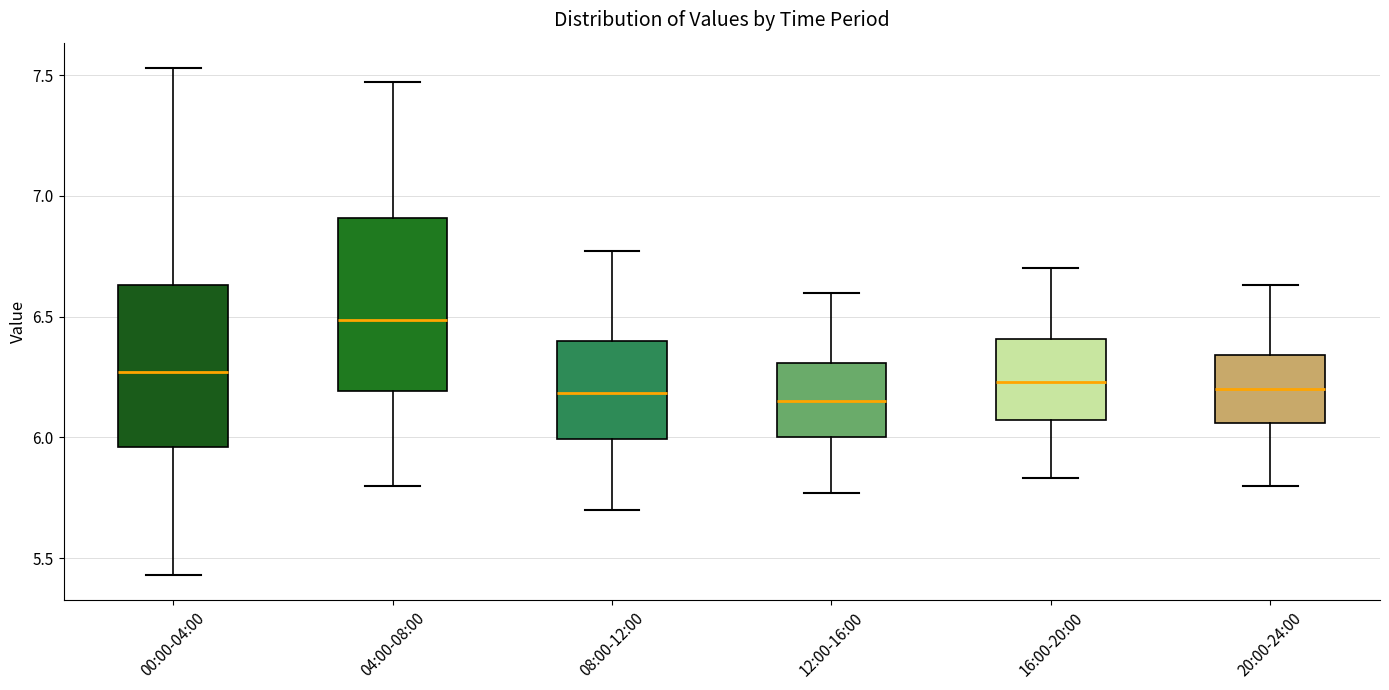

Reading left to right, transcribe this box plot: for each box, give where its median line is, the range the box spans, and where its two whiskers end, as read against the y-axis. The values are not printed on the chart, so give them approximately, as read against the axis.

00:00-04:00: median 6.25, box 5.95 to 6.65, whiskers 5.45 to 7.55
04:00-08:00: median 6.50, box 6.20 to 6.90, whiskers 5.80 to 7.45
08:00-12:00: median 6.20, box 6.00 to 6.40, whiskers 5.70 to 6.75
12:00-16:00: median 6.15, box 6.00 to 6.30, whiskers 5.75 to 6.60
16:00-20:00: median 6.25, box 6.05 to 6.40, whiskers 5.85 to 6.70
20:00-24:00: median 6.20, box 6.05 to 6.35, whiskers 5.80 to 6.65